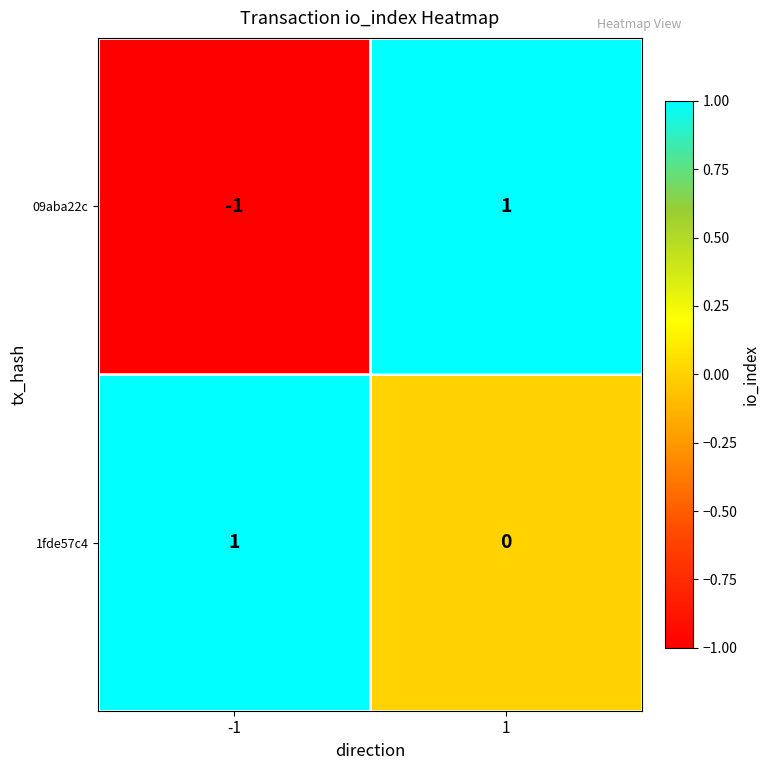

How many positive values does the 09aba22c series have?

1